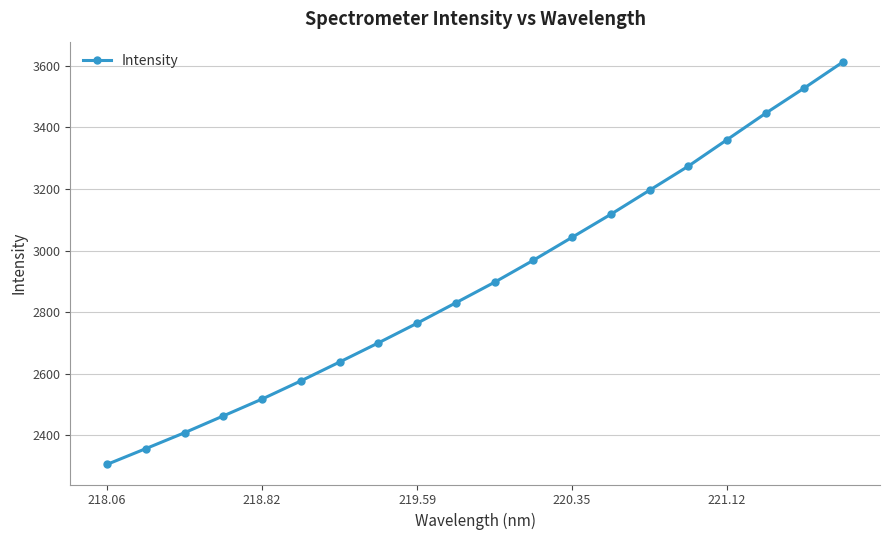

Count the number of data series in this chart.

1